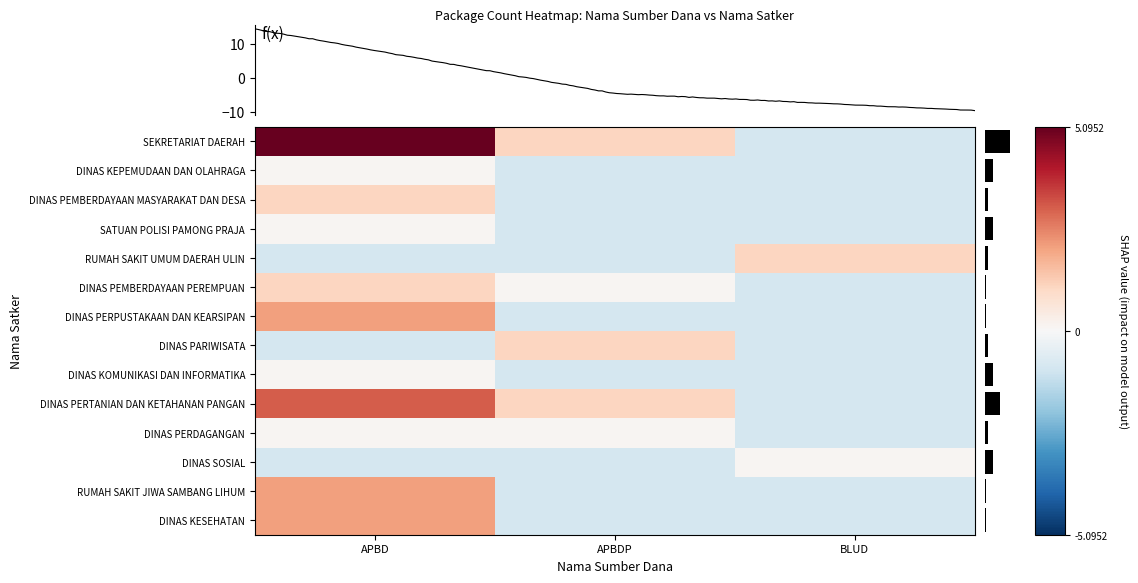

At which category is the sum across all series the highest?

APBD